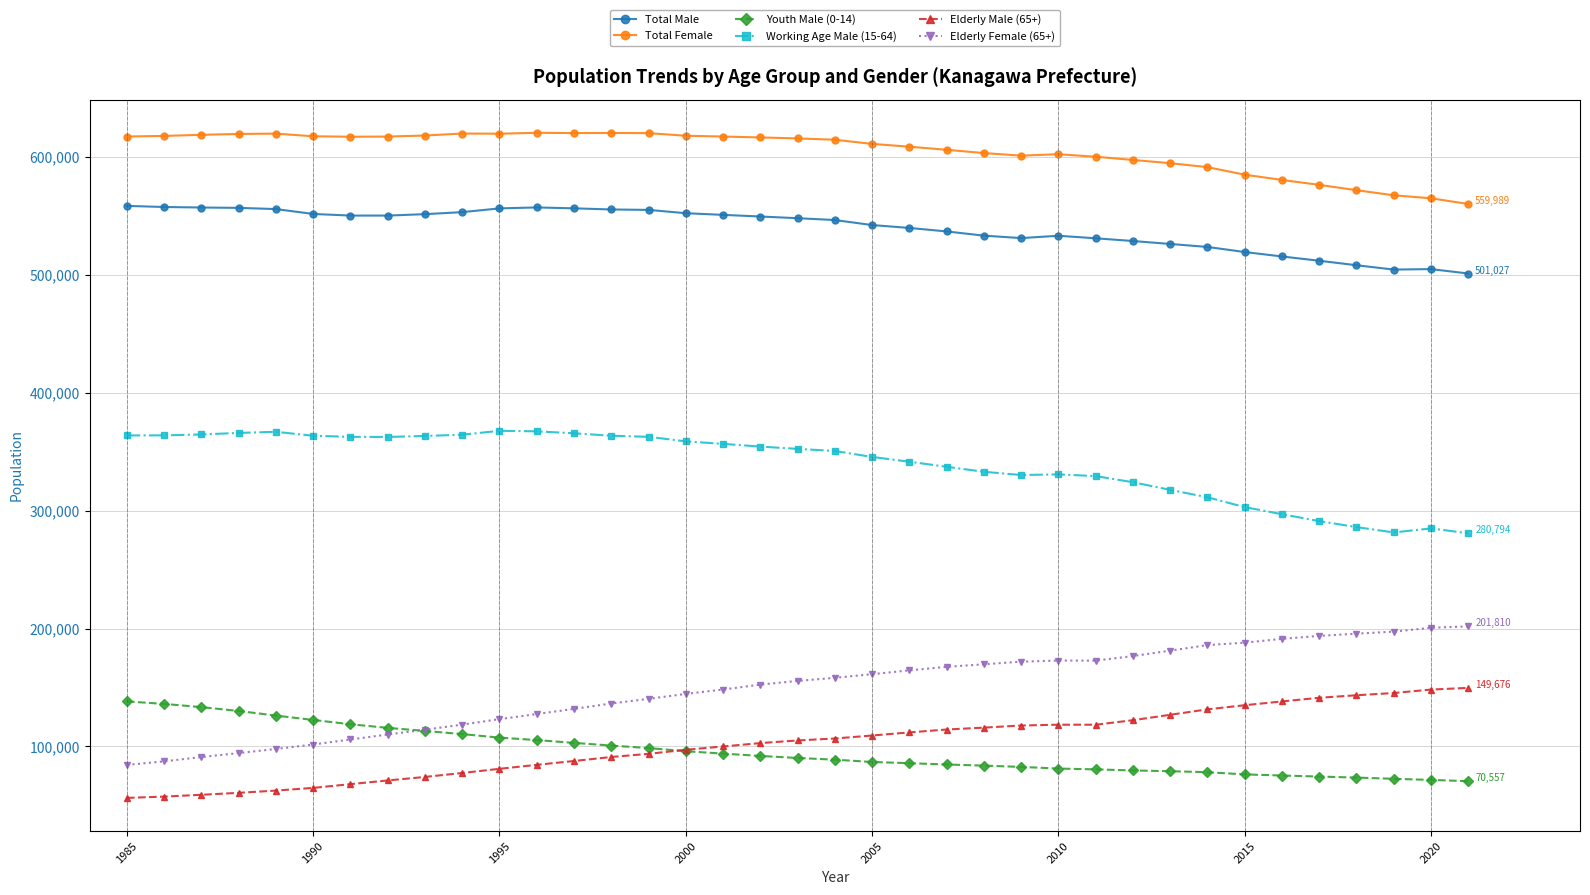

Which series has the largest total across all categories?

Total Female